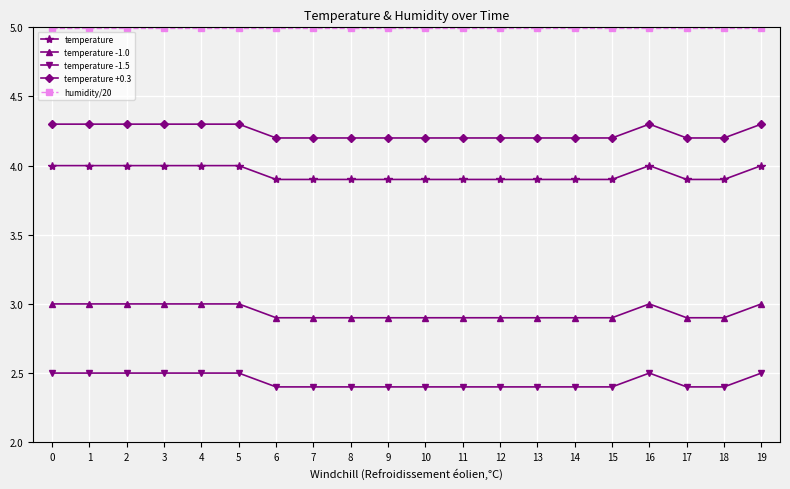

What is the smallest value displayed?

2.4